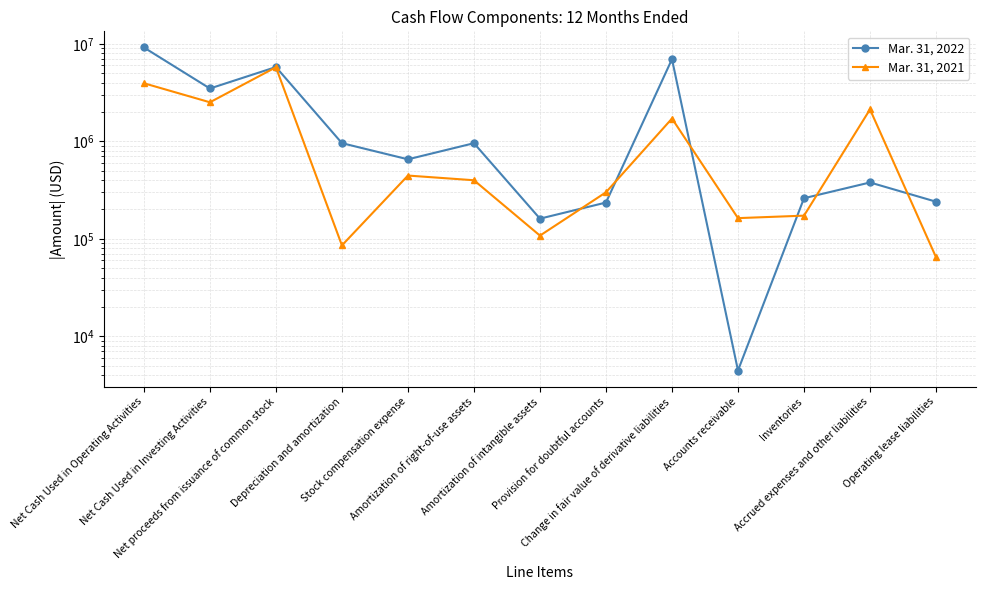

What position from the left is Change in fair value of derivative liabilities?

9